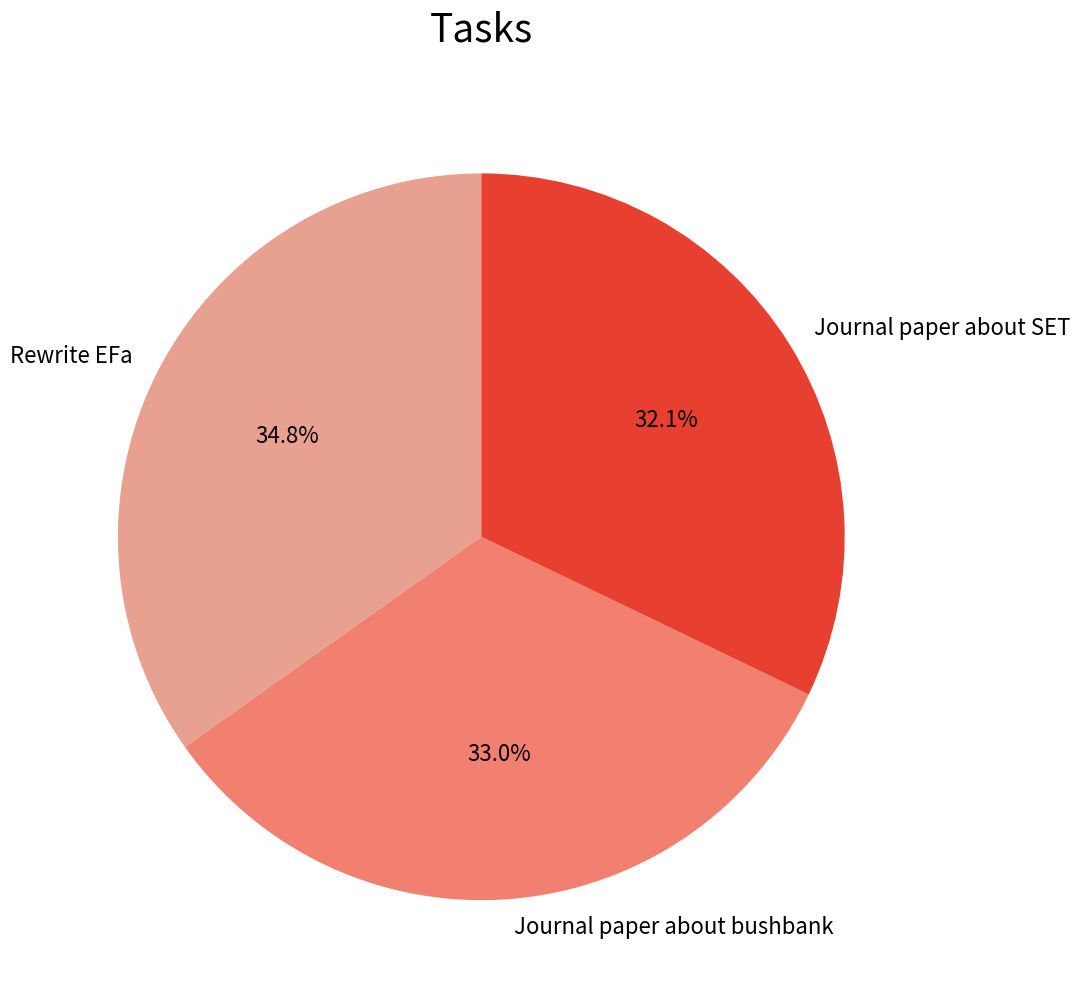

How much of the chart is everything except Journal paper about bushbank?

67.0%